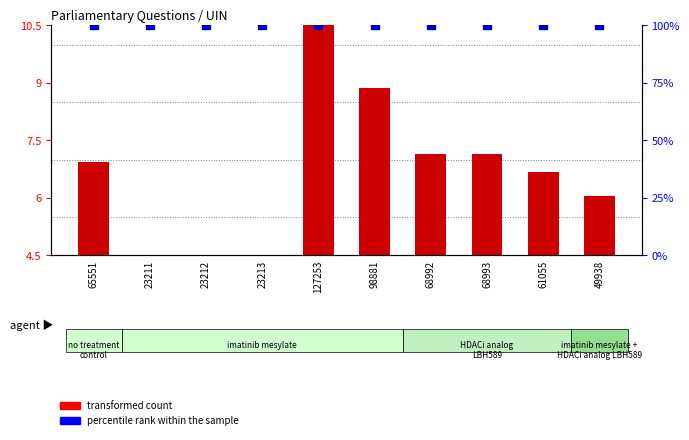

What are all the series names shown in the legend?

transformed count, percentile rank within the sample